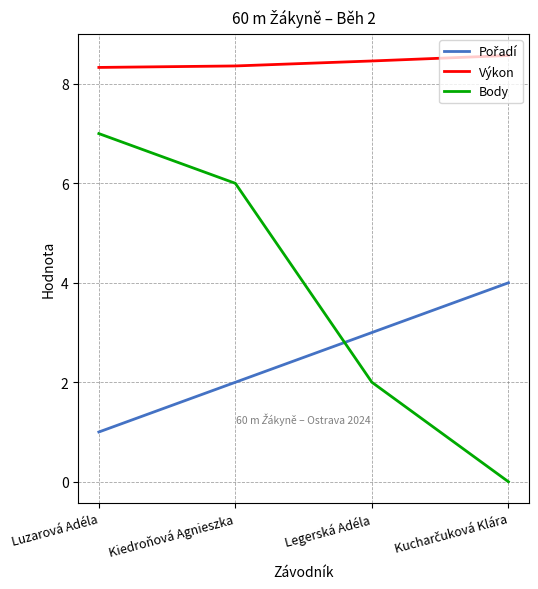

True or false: Výkon has more than 1 interior local peaks.

False